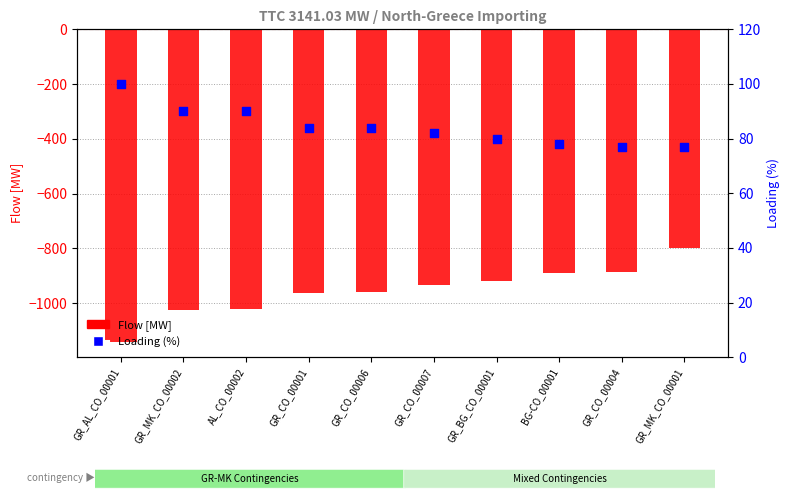

Which series has the largest total across all categories?

Loading (%)